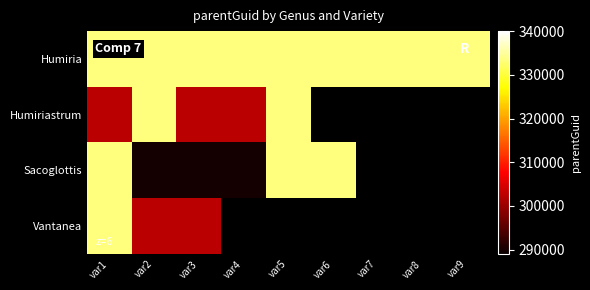

Between var5 and var6, which is larger?

var5